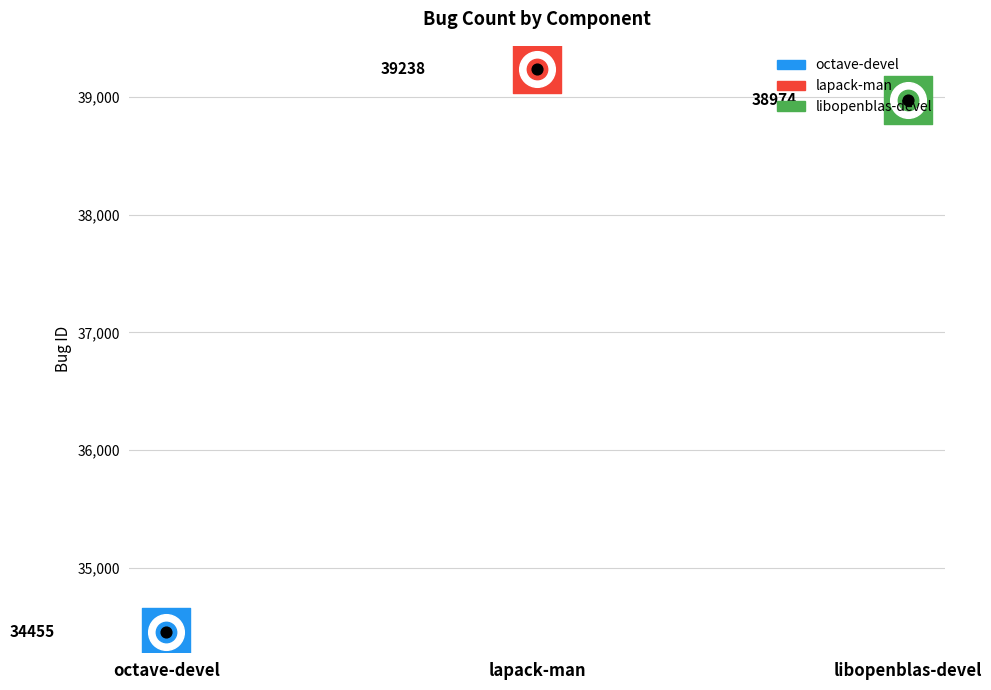

What is the change in value from lapack-man to libopenblas-devel?

-264